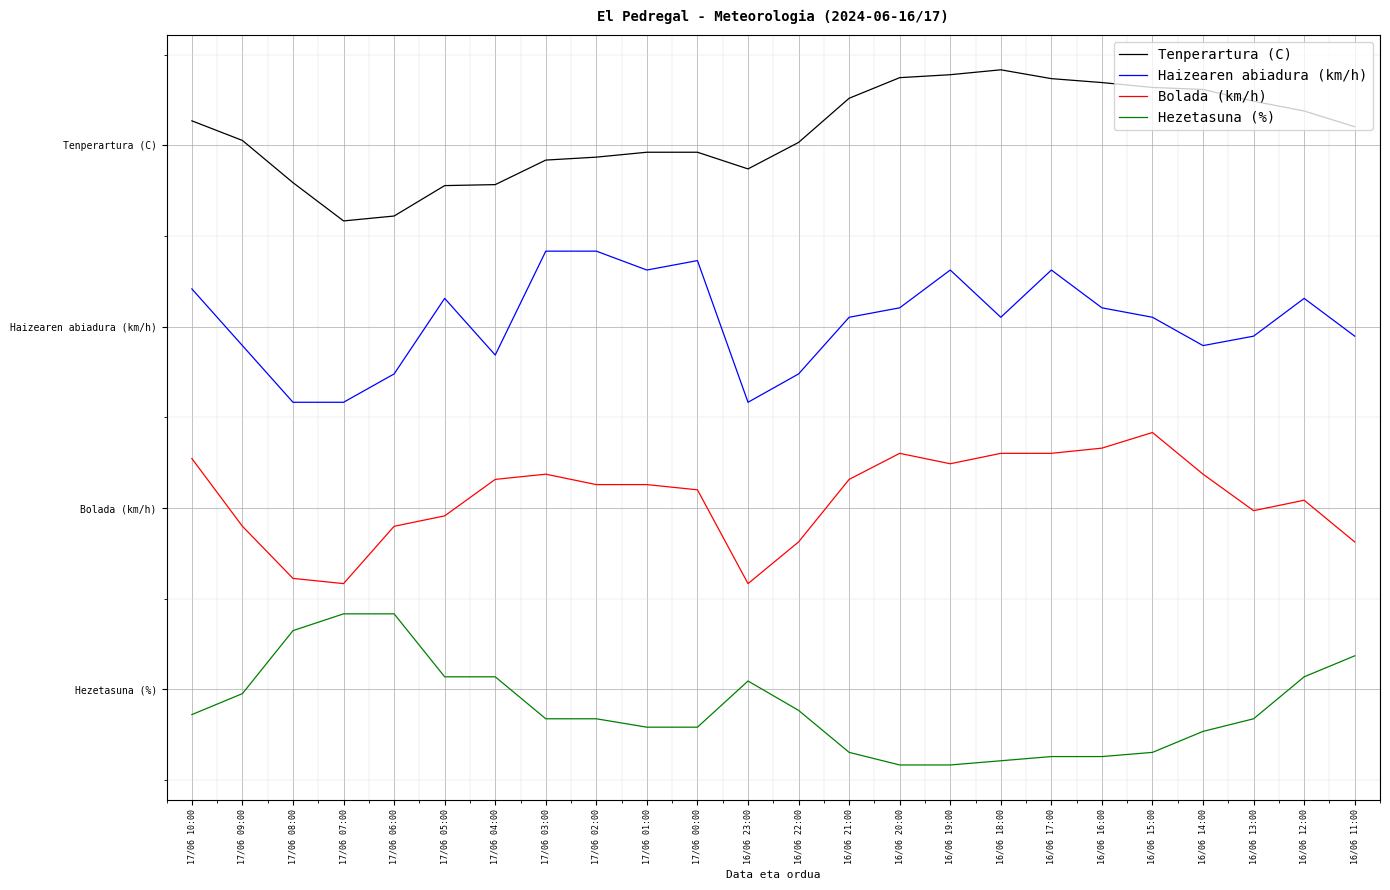

Reading left to right, transcribe all the data shown in this chart.

Tenperartura (C): 4.3	4.1	3.9	3.6	3.6	3.8	3.8	4.0	4.0	4.1	4.1	3.9	4.1	4.4	4.5	4.6	4.6	4.5	4.5	4.5	4.5	4.4	4.3	4.2
Haizearen abiadura (km/h): 3.1	2.8	2.4	2.4	2.6	3.1	2.7	3.4	3.4	3.3	3.3	2.4	2.6	3.0	3.0	3.3	3.0	3.3	3.0	3.0	2.8	2.8	3.1	2.8
Bolada (km/h): 2.0	1.6	1.2	1.2	1.6	1.6	1.9	1.9	1.9	1.9	1.8	1.2	1.5	1.9	2.1	2.0	2.1	2.1	2.1	2.2	1.9	1.7	1.8	1.5
Hezetasuna (%): 0.3	0.5	0.9	1.0	1.0	0.6	0.6	0.3	0.3	0.2	0.2	0.6	0.4	0.1	0.0	0.0	0.0	0.1	0.1	0.1	0.2	0.3	0.6	0.7